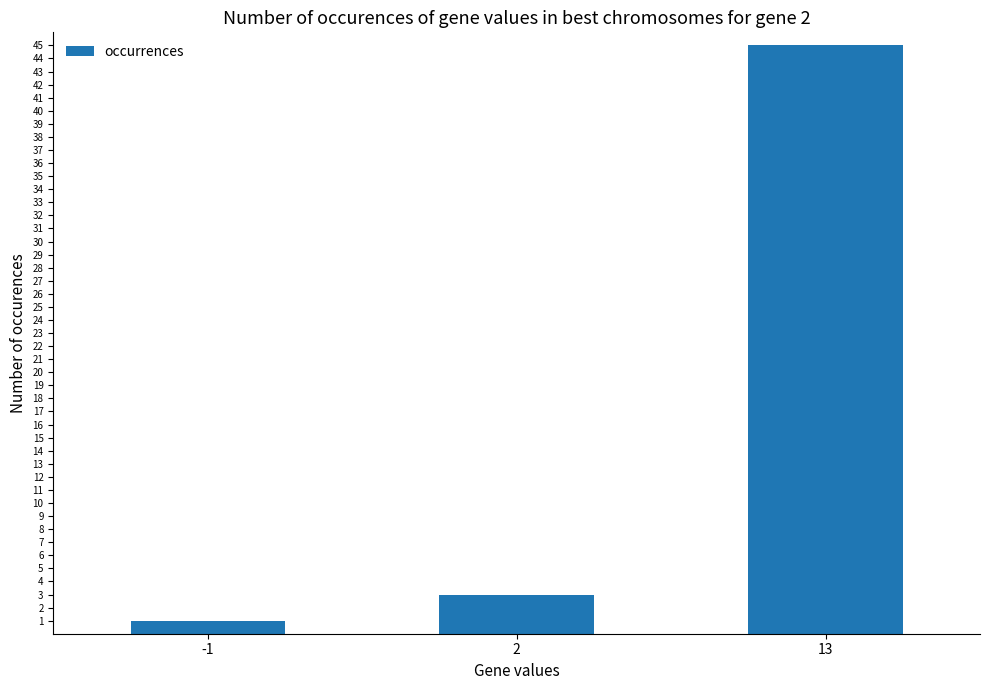

How many data points does each series have?

3